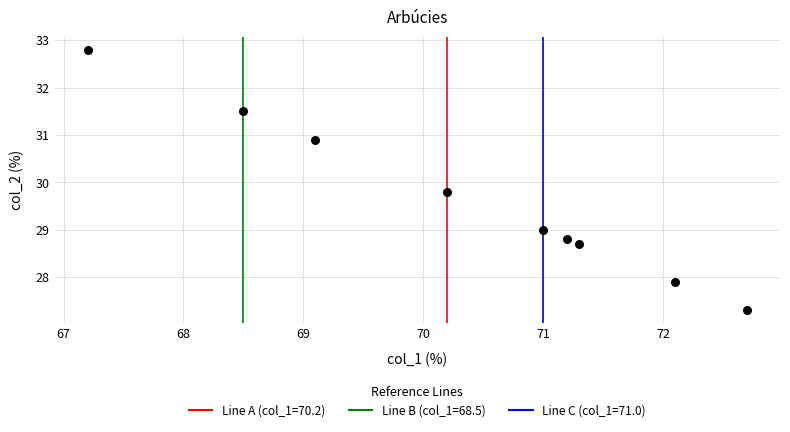

What Y value in the scatter plot is closest to 30?

29.8